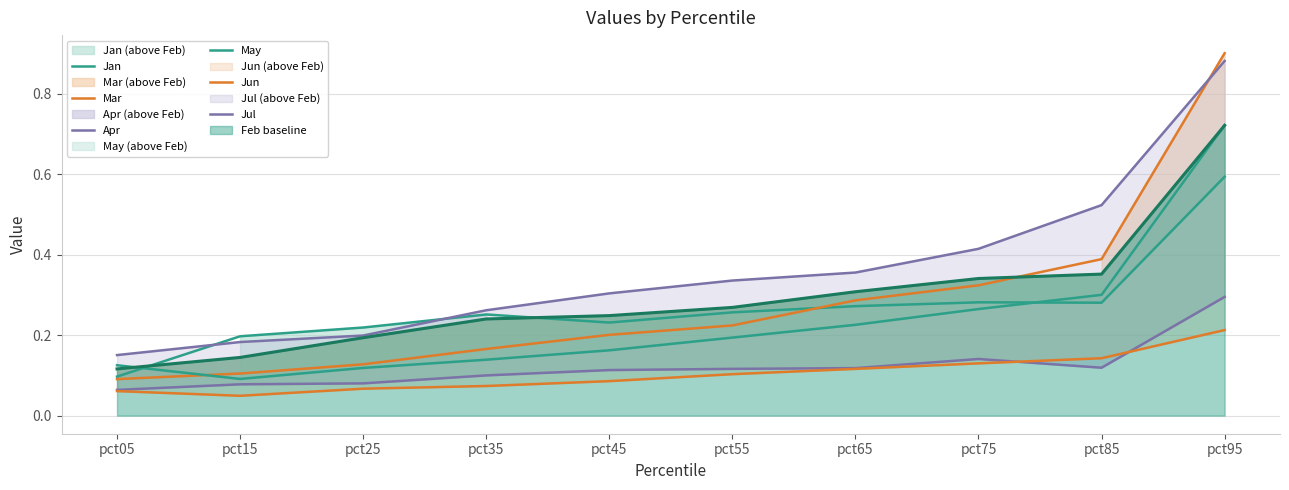

Is it true that Apr equals 0.2 at pct85?

False